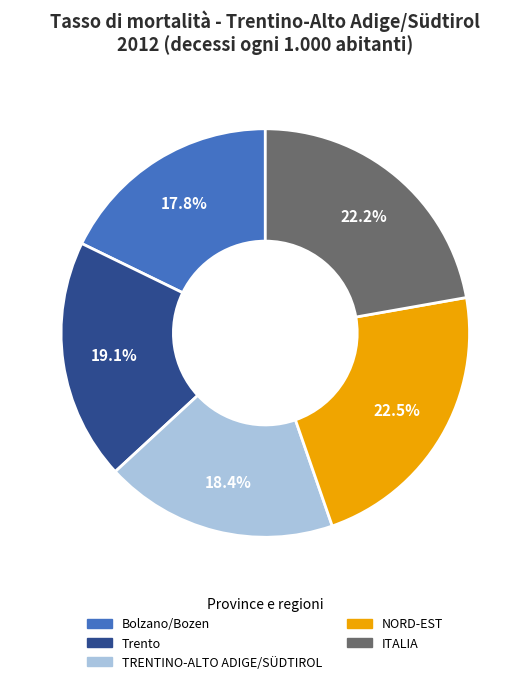

Which category has the smallest portion of the pie?

Bolzano/Bozen